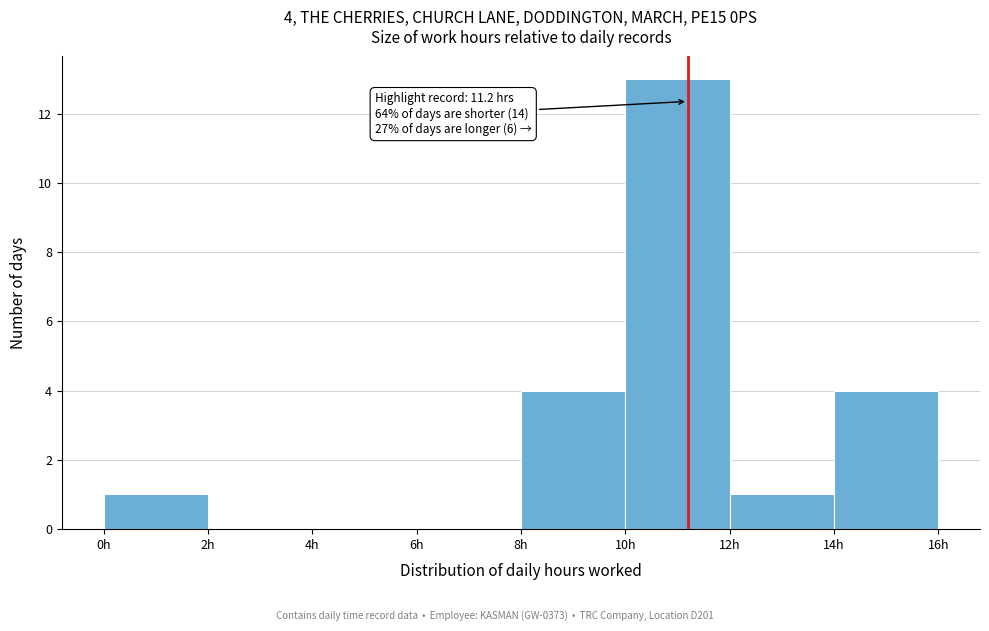

Over which range of the x-axis is the bar tallest?

10 to 12